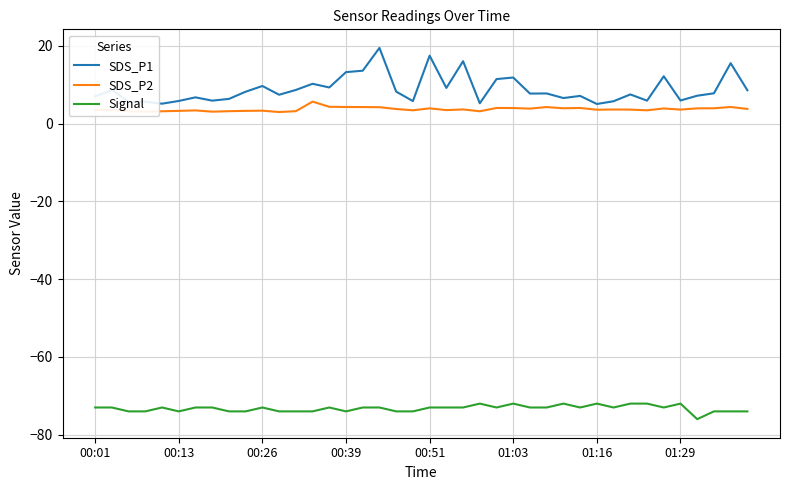

What are all the series names shown in the legend?

SDS_P1, SDS_P2, Signal